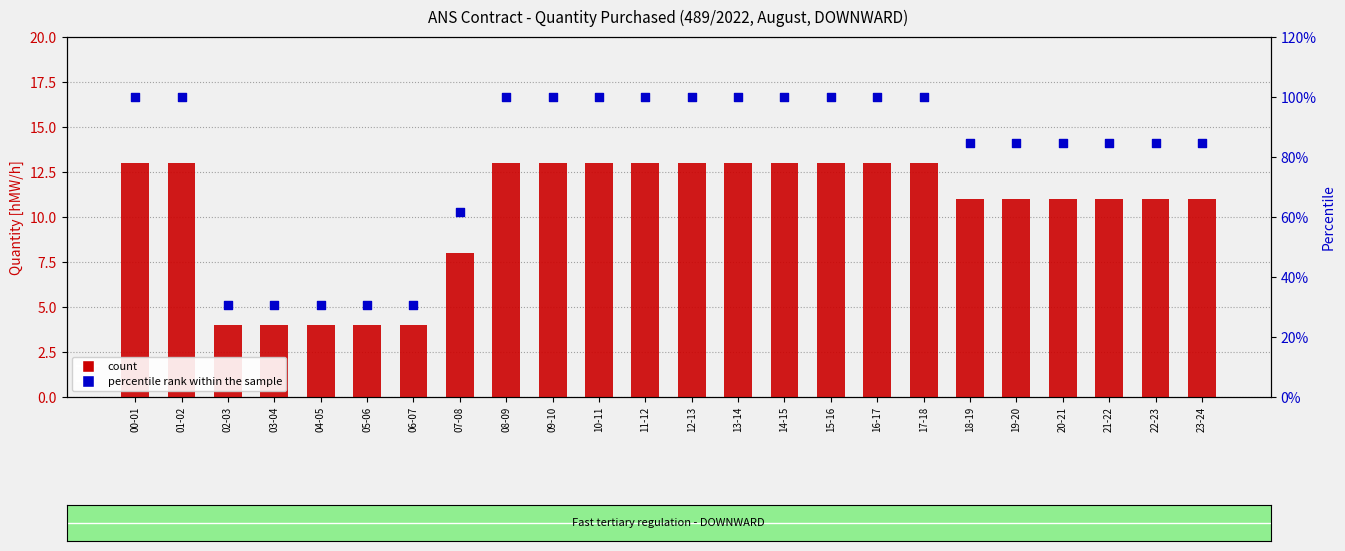

Is the value of percentile rank within the sample at 01-02 greater than the value of Bid 1 (26.08) at 18-19?

Yes